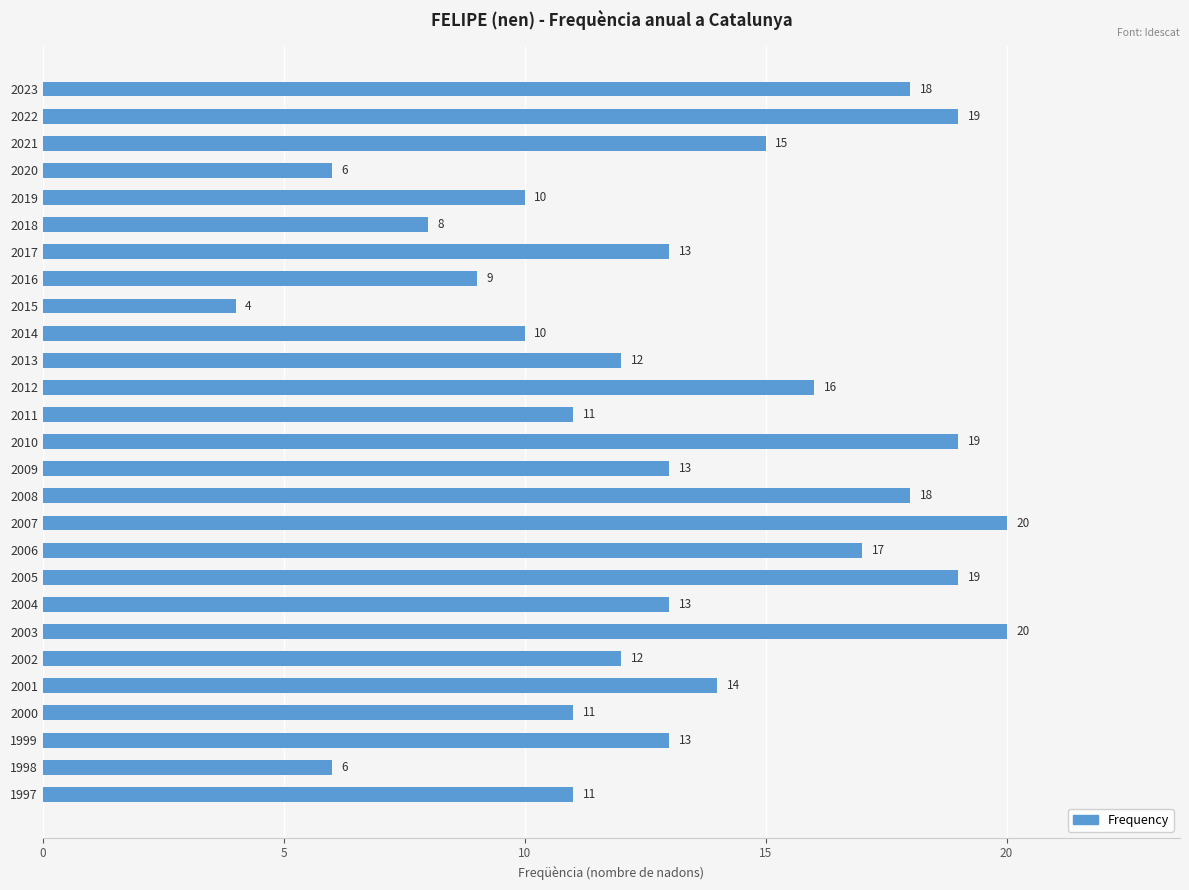

Are the bars horizontal?

Yes